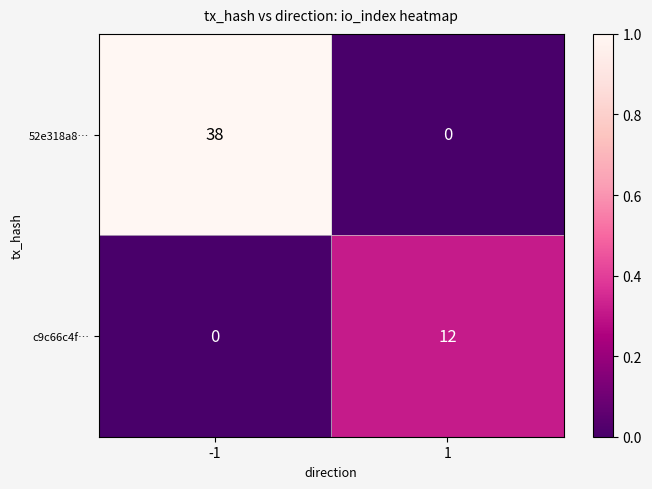

How many positive values does the c9c66c4f… series have?

1